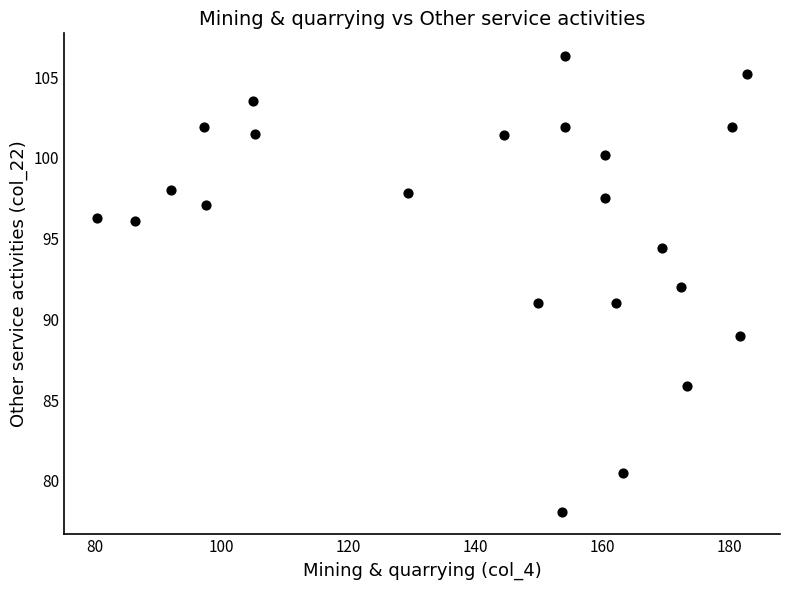

What is the range of Y values (max minus min)?

28.2